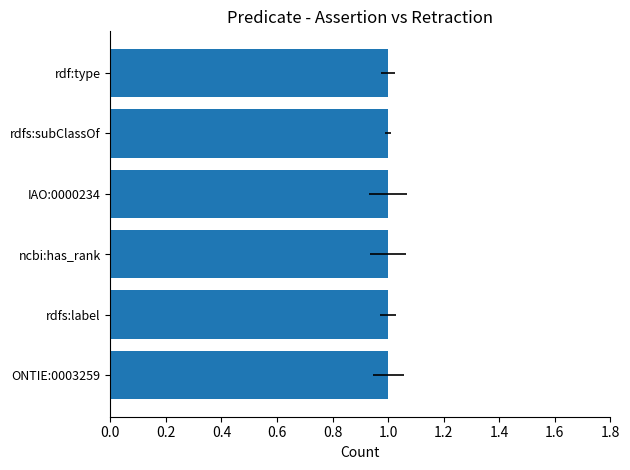

Does the chart contain stacked bars?

No